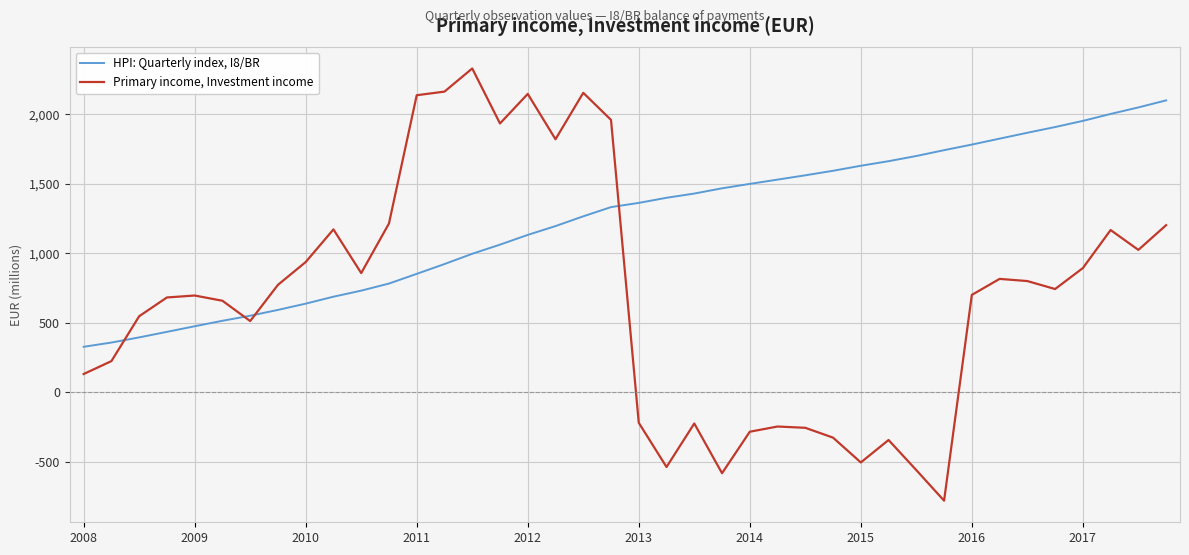

What is the difference between the maximum and second lowest values in the Primary income, Investment income series?

2909.9